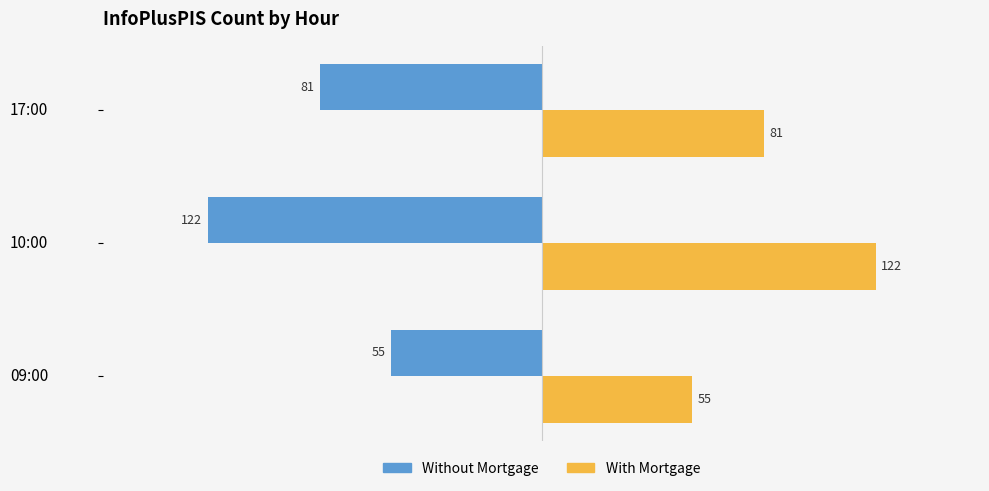

How many With Mortgage values are between 55 and 122?

3